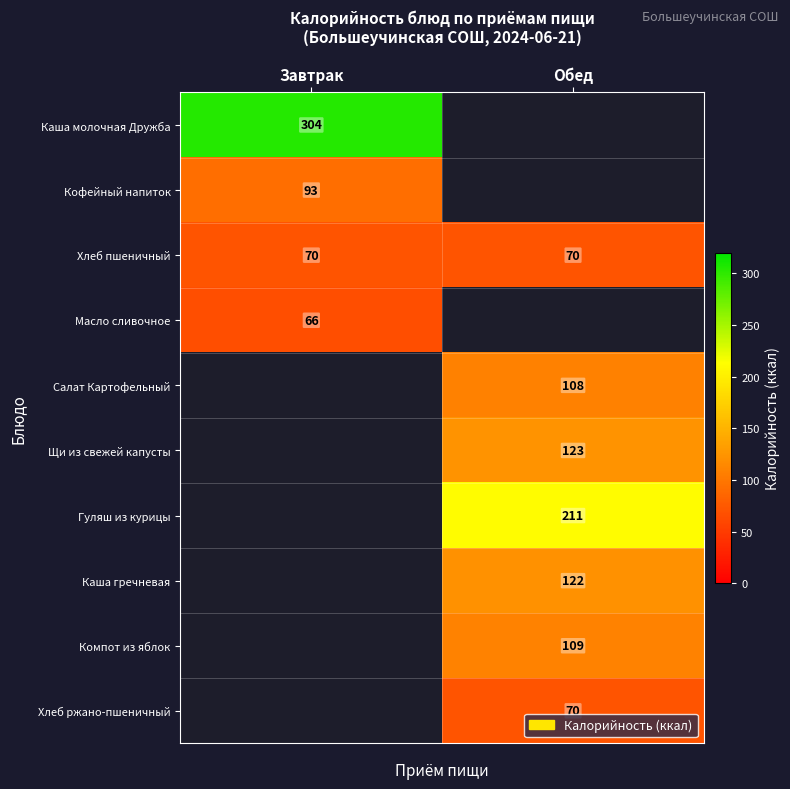

True or false: Масло сливочное has a value of 66 at Завтрак.

True